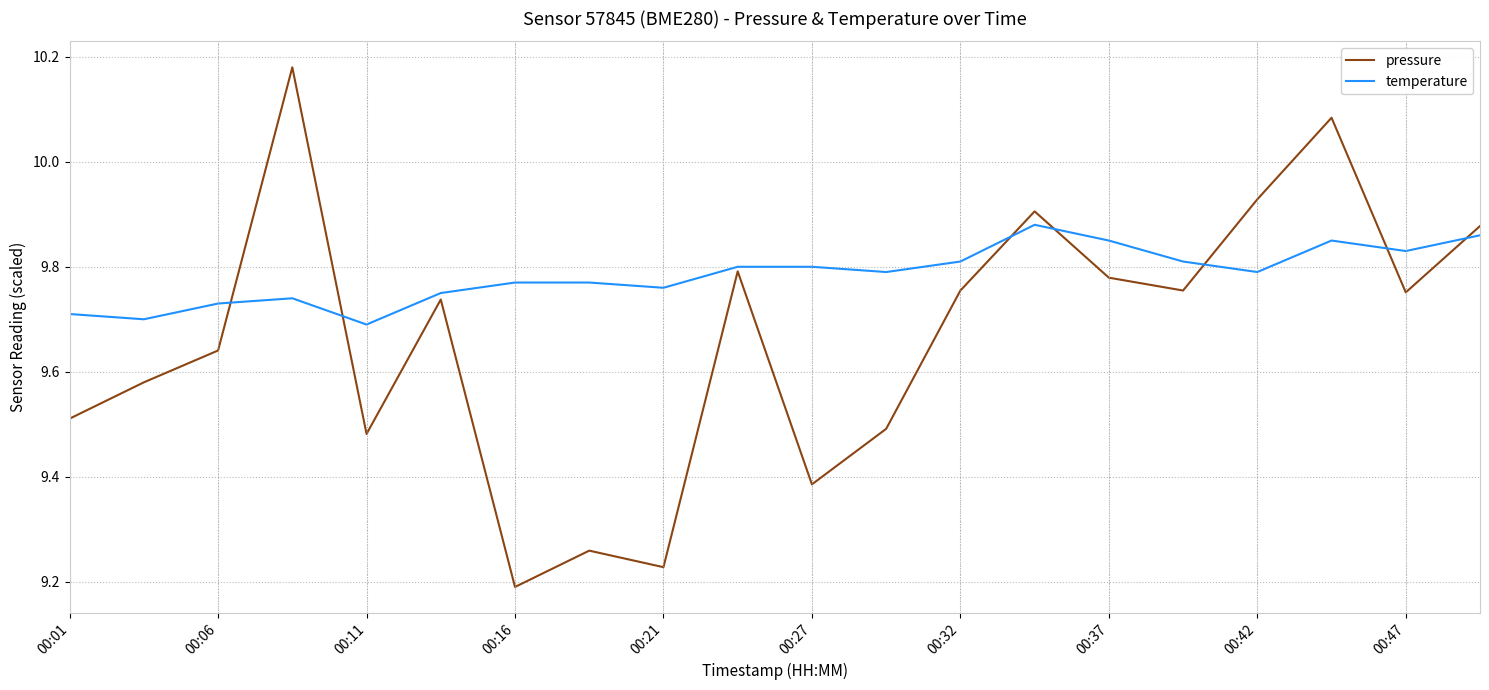

Which series has the largest range (max minus min)?

pressure